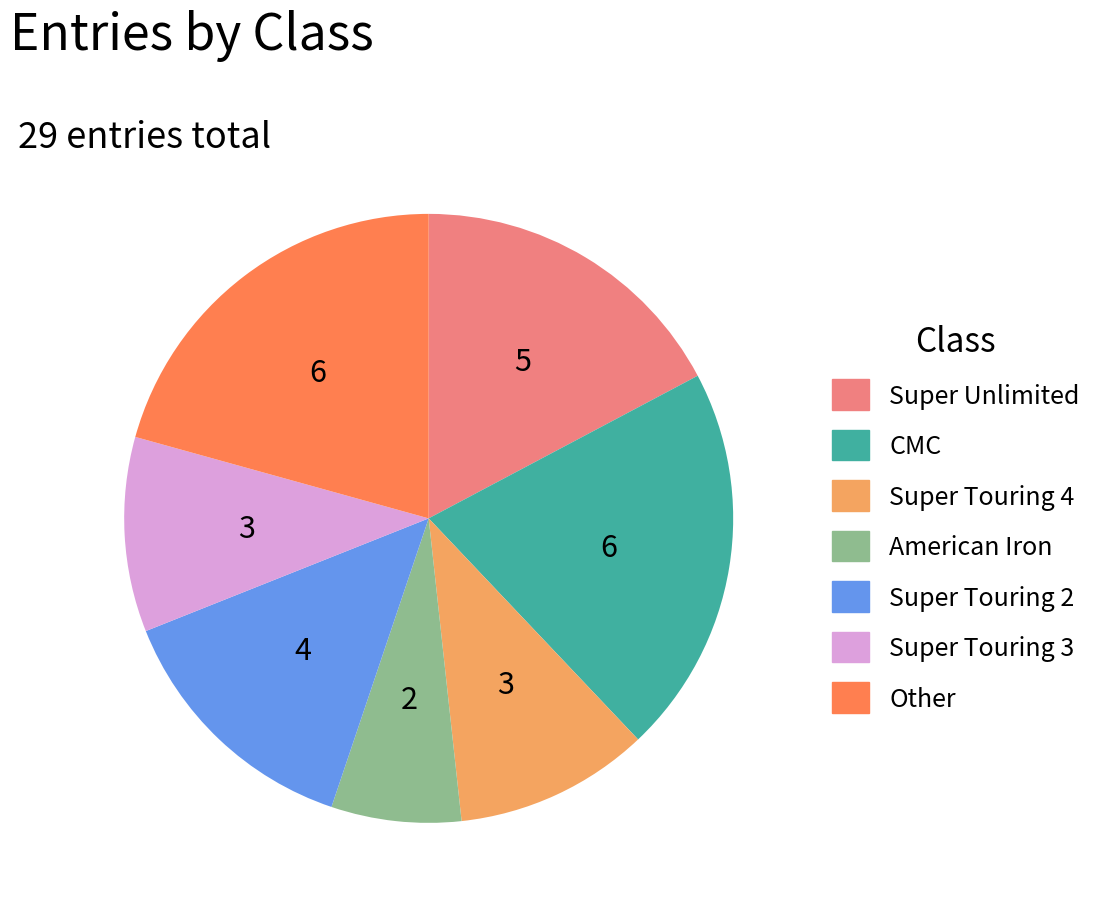

What is the smallest slice in the pie chart?

American Iron